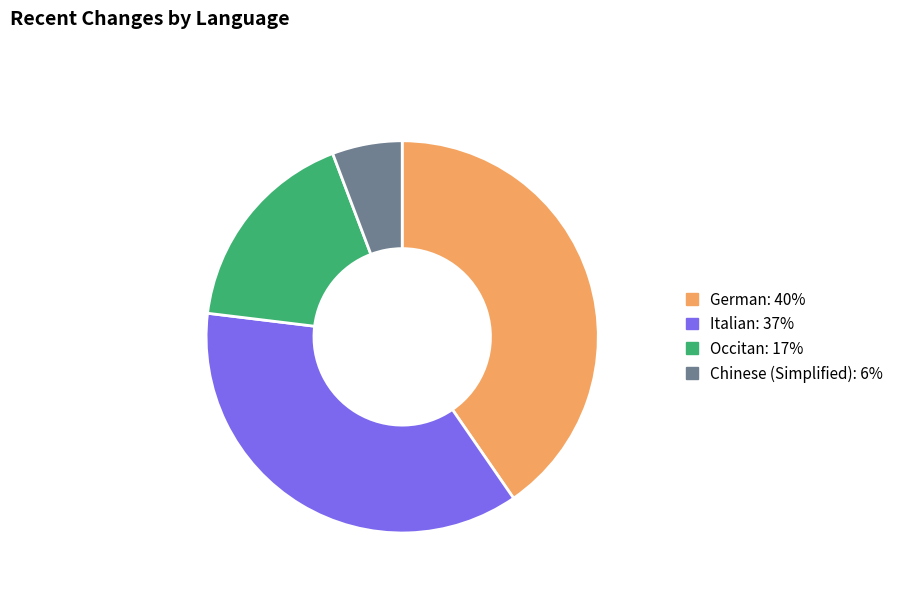

Is there a majority slice in this chart?

No